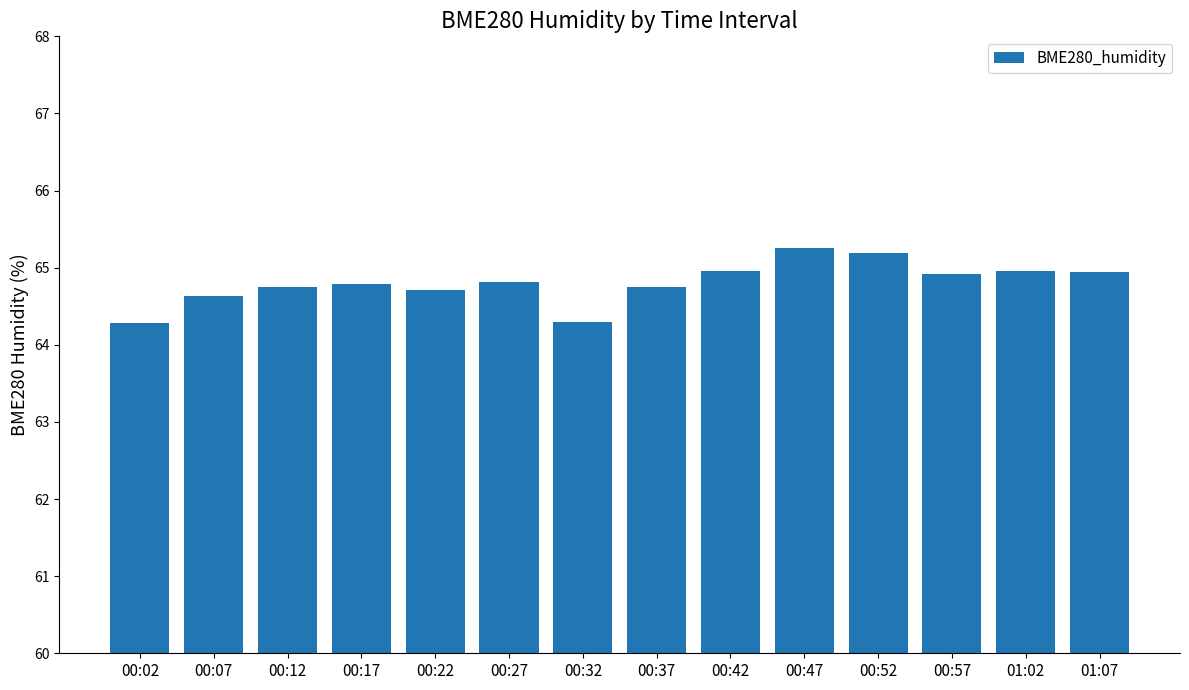

The chart shows a value of 64.8 at 00:17. True or false?

True